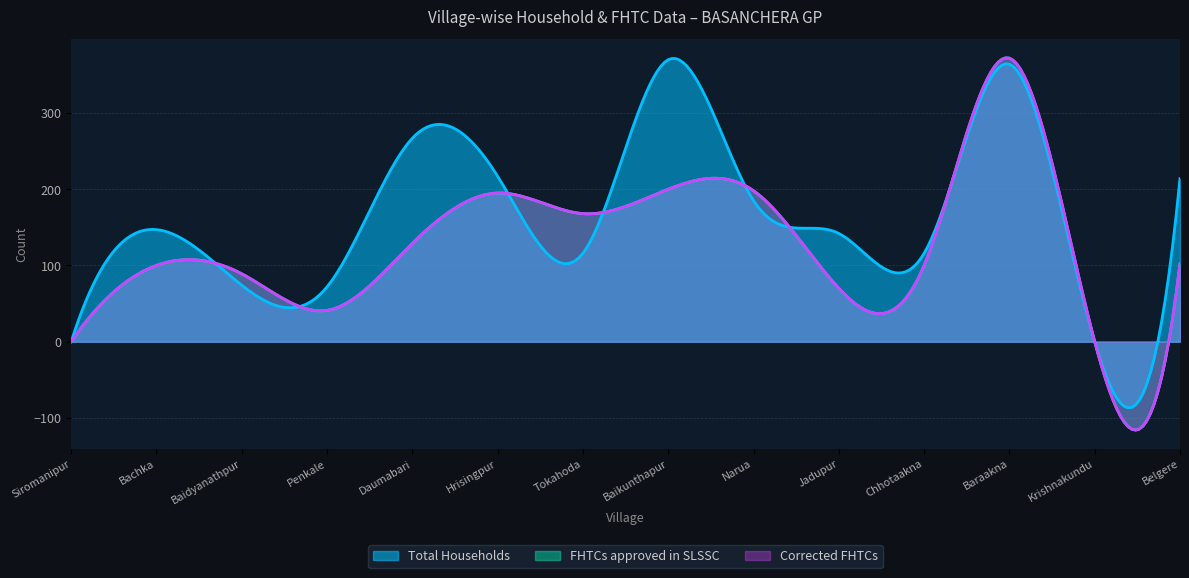

At which label does Total Households first exceed 147?

Daumabari